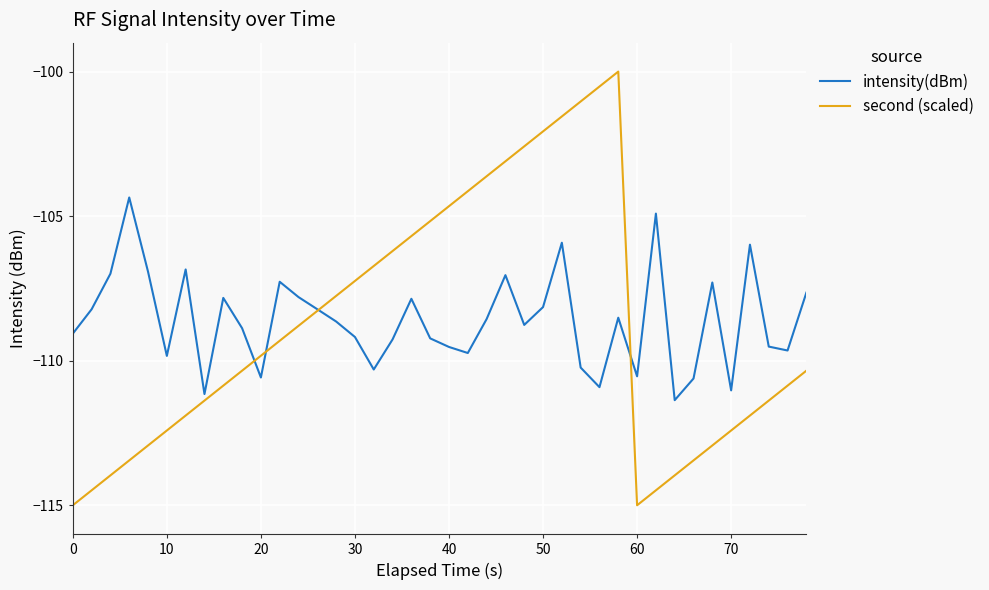

Which series has the largest total across all categories?

intensity(dBm)